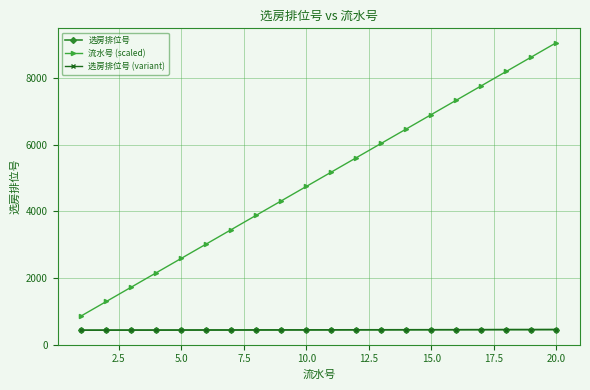

At how many categories does at least one series exceed 5064?

10